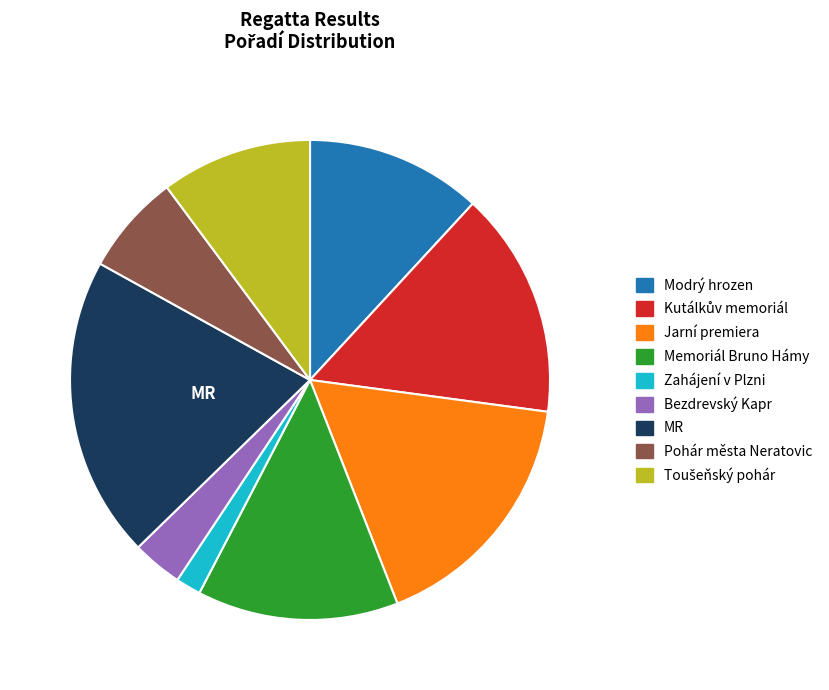

What is the largest slice in the pie chart?

MR